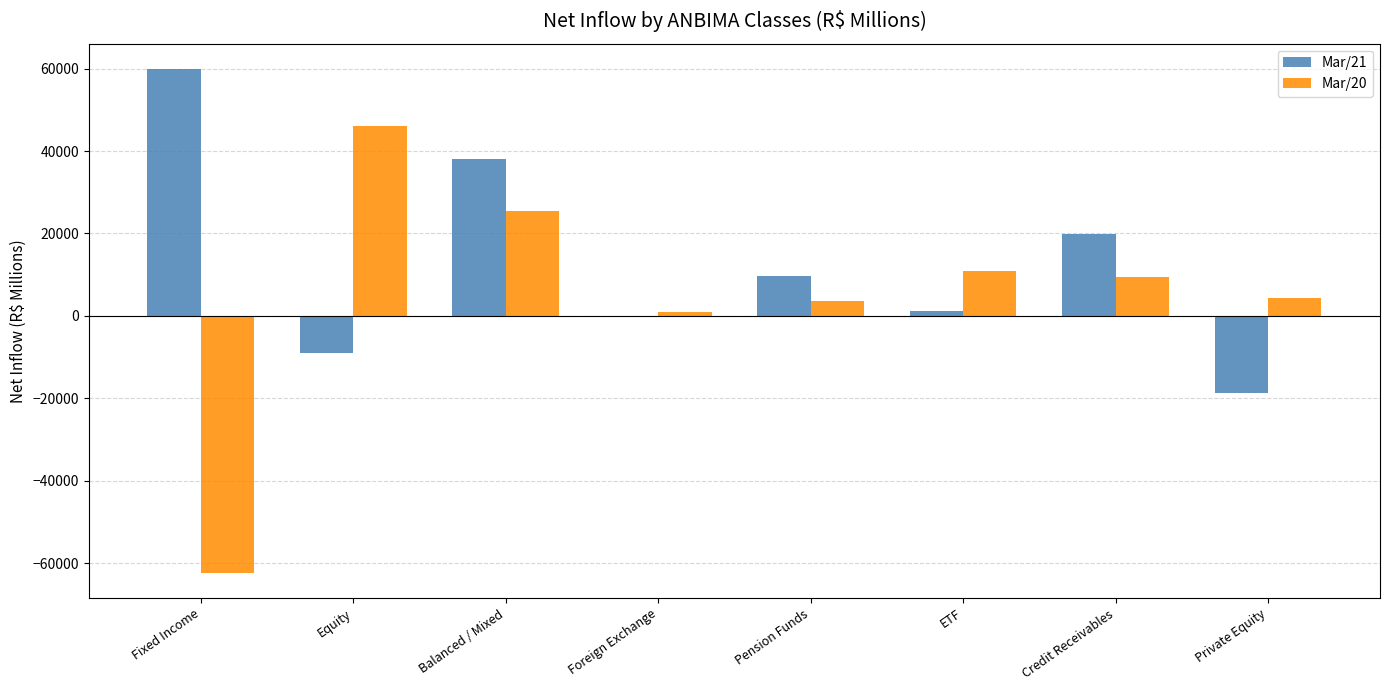

Reading right to left, transcribe all the data shown in this chart.

Mar/21: Private Equity=-18814.3	Credit Receivables=19944.7	ETF=1096.3	Pension Funds=9795.0	Foreign Exchange=-53.9	Balanced / Mixed=38005.4	Equity=-9095.9	Fixed Income=59936.6
Mar/20: Private Equity=4347.1	Credit Receivables=9332.6	ETF=10806.1	Pension Funds=3501.2	Foreign Exchange=1035.1	Balanced / Mixed=25353.7	Equity=46091.0	Fixed Income=-62347.9